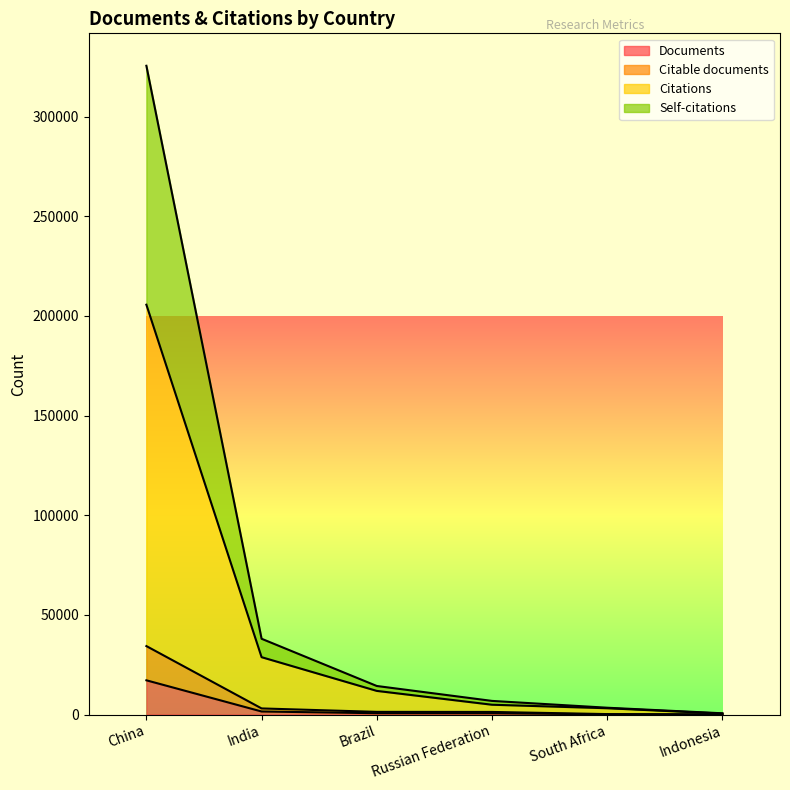

Reading left to right, extract all data points from this chart.

Documents: 17195	1547	685	665	125	45
Citable documents: 34362	3086	1366	1327	246	90
Citations: 205601	28799	11883	4944	3183	509
Self-citations: 325456	38033	14343	6862	3442	650